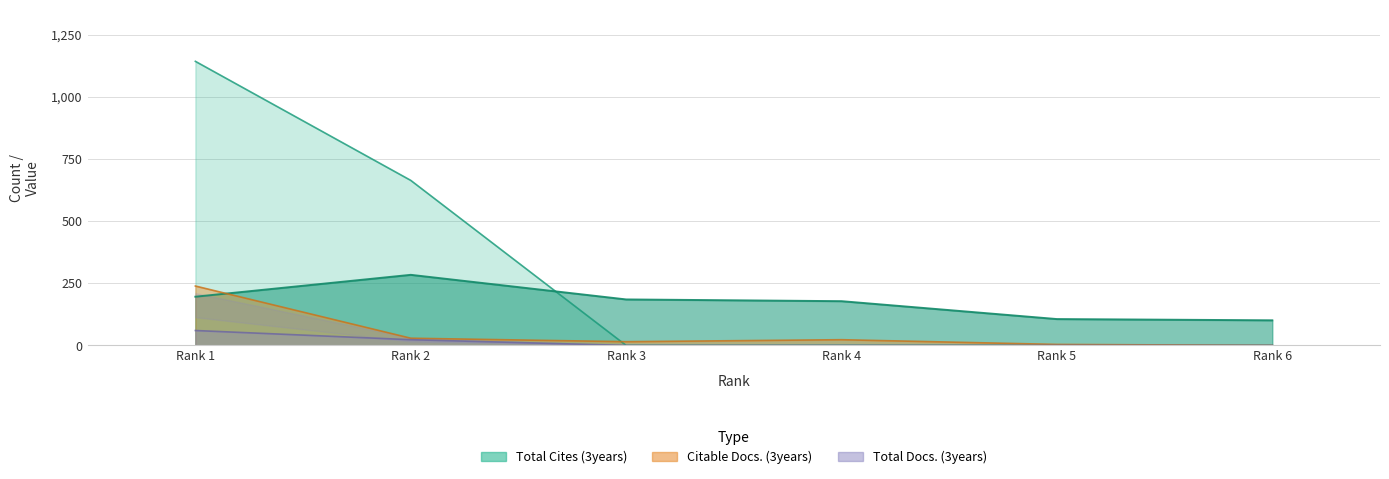

What is the total value across all series at Rank 5?

110